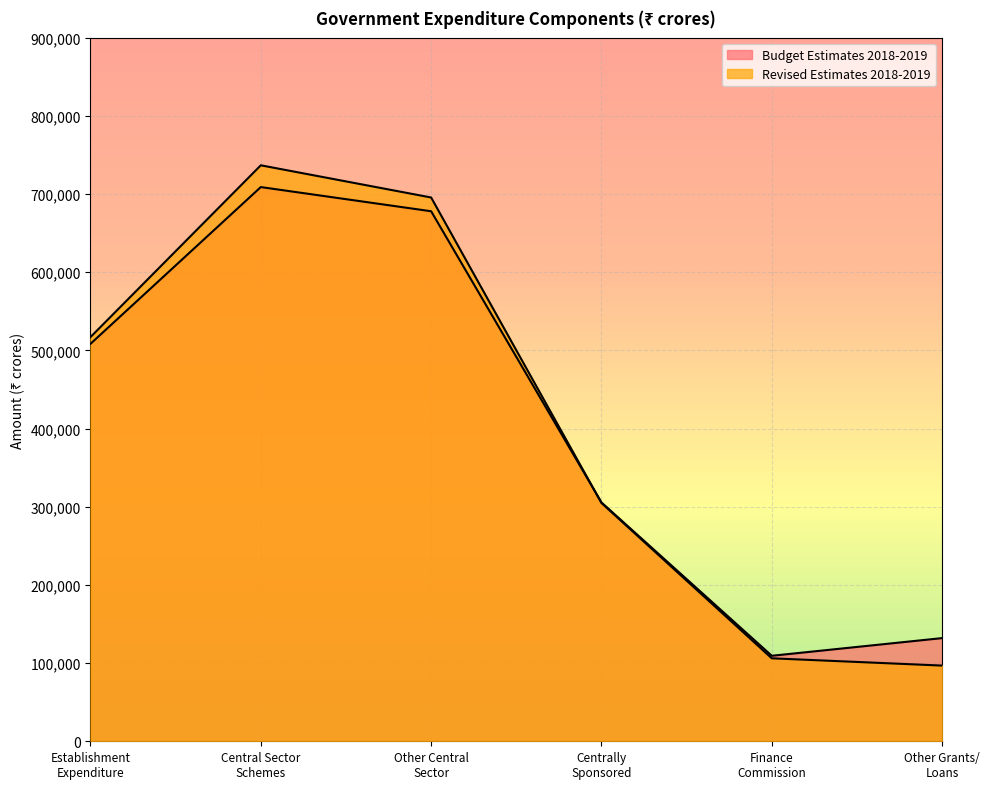

What is the average value of the Revised Estimates 2018-2019 series?

409539